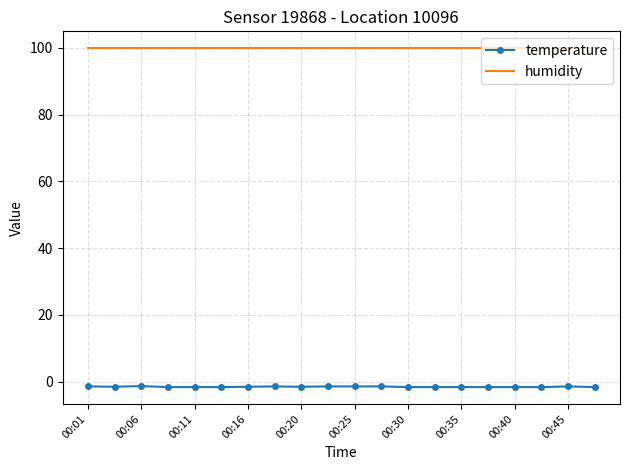

What is the highest value of the humidity series?

99.9